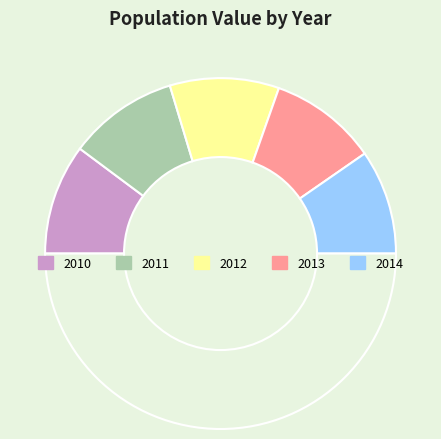

What percentage do 2014 and 2013 together represent?

39.2%